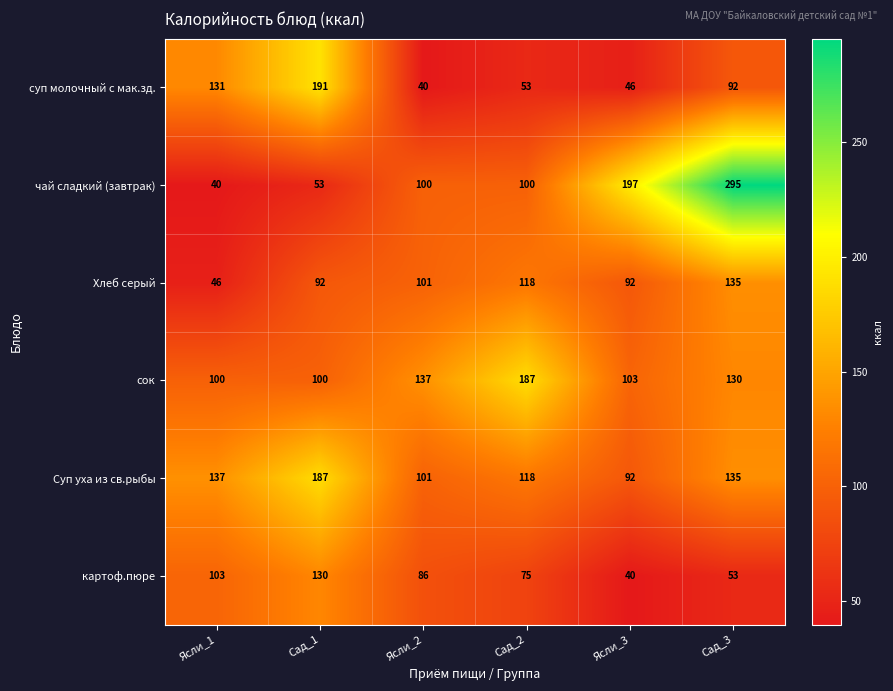

What is the difference between the maximum and second lowest values in the суп молочный с мак.зд. series?

145